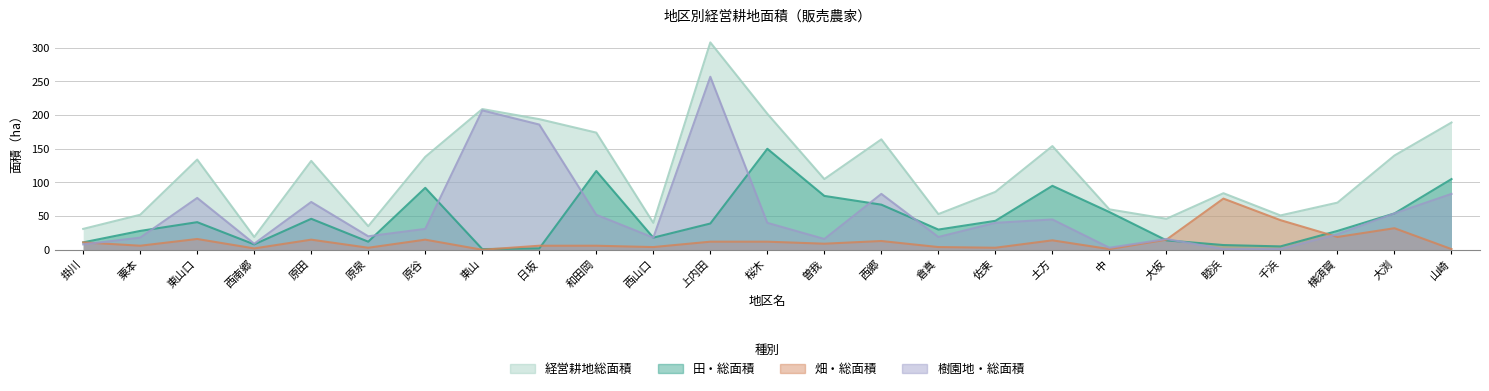

The value of 田・総面積 at 桜木 is 150. True or false?

True